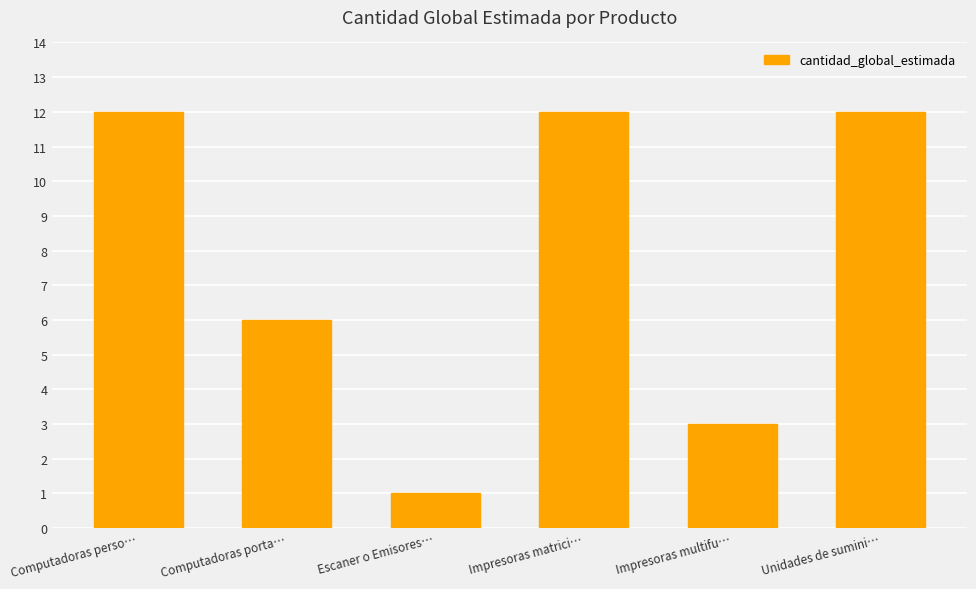

Count the values in the range 3 to 12.

5